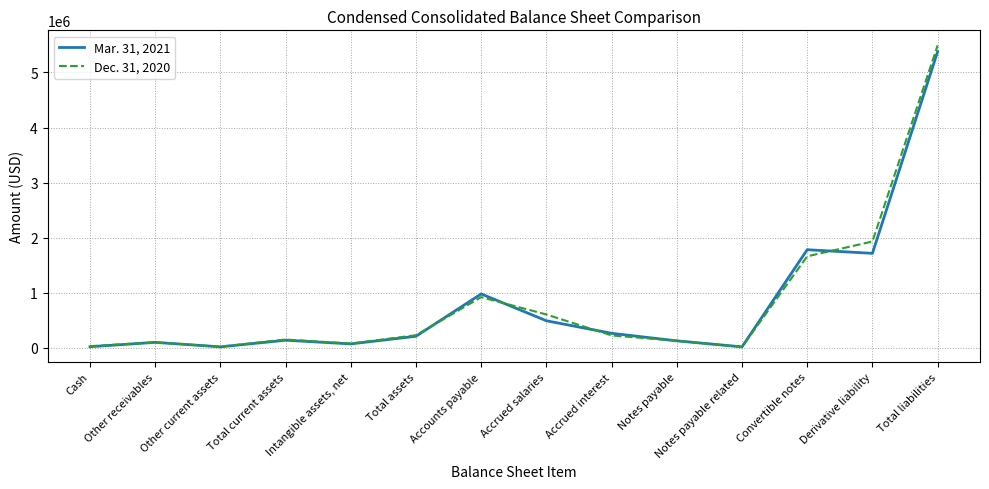

Between Other receivables and Total assets, which series saw the biggest shift?

Dec. 31, 2020